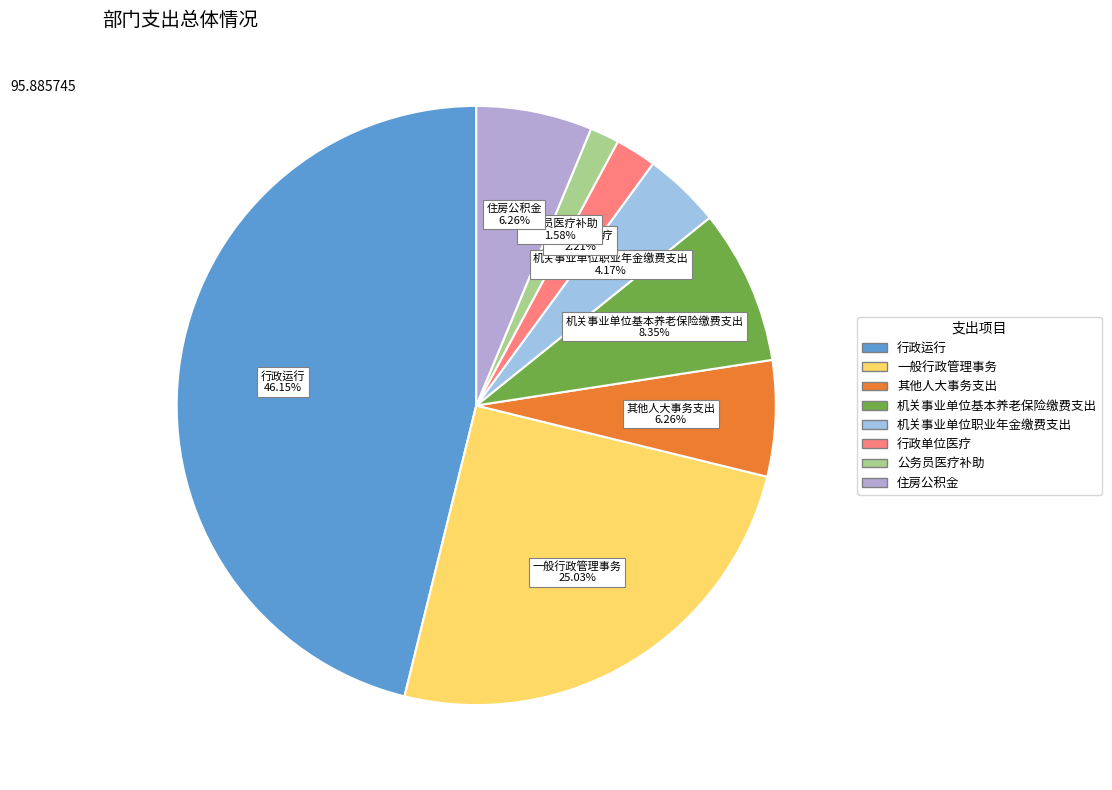

What is the total percentage of 行政运行 and 机关事业单位职业年金缴费支出?

50.3%